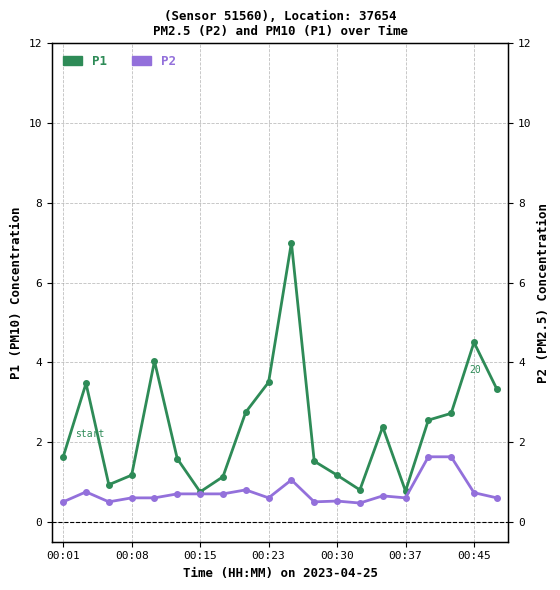

Which has a higher value, 00:30 or 17?

00:30